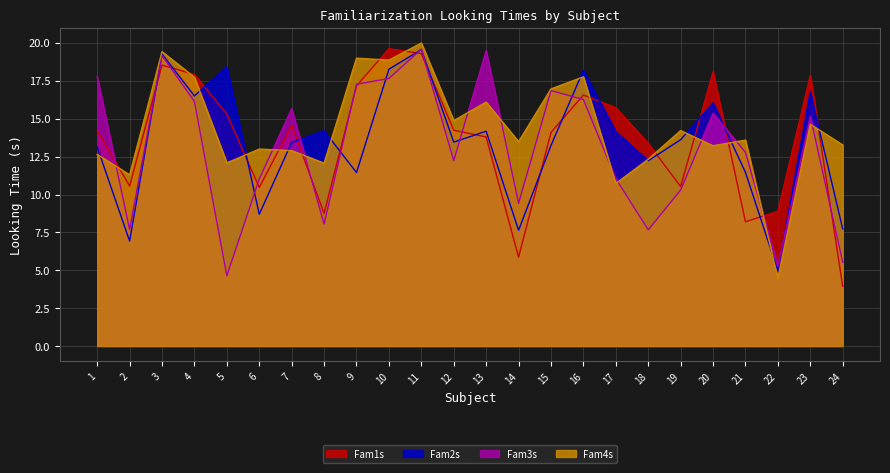

What is the sum of the Fam4s values at 20 and 8?

25.3